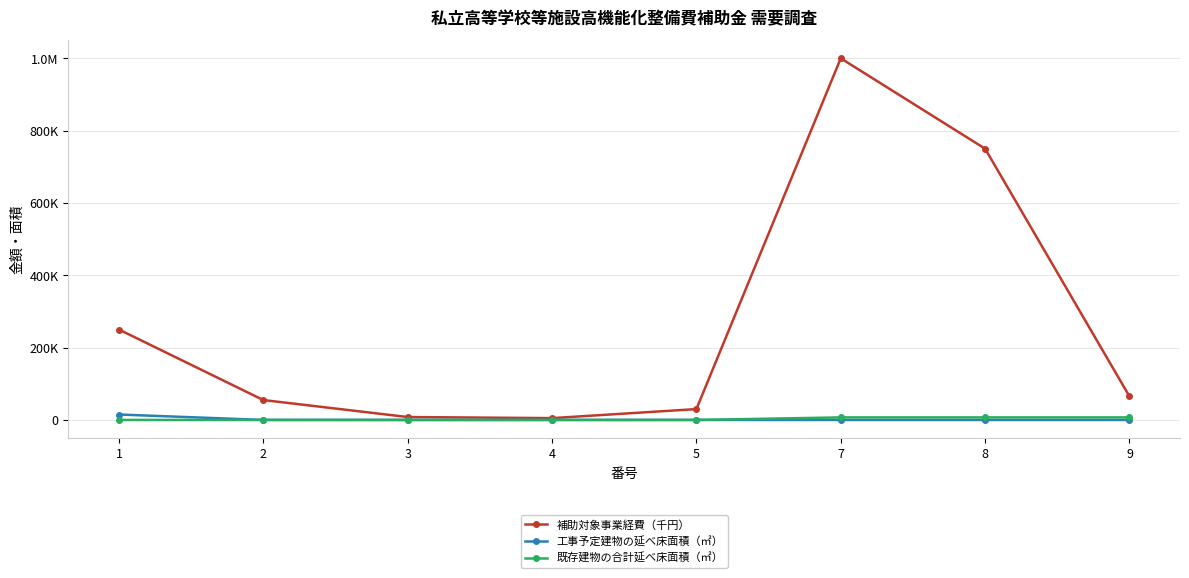

Does the chart have visible grid lines?

Yes